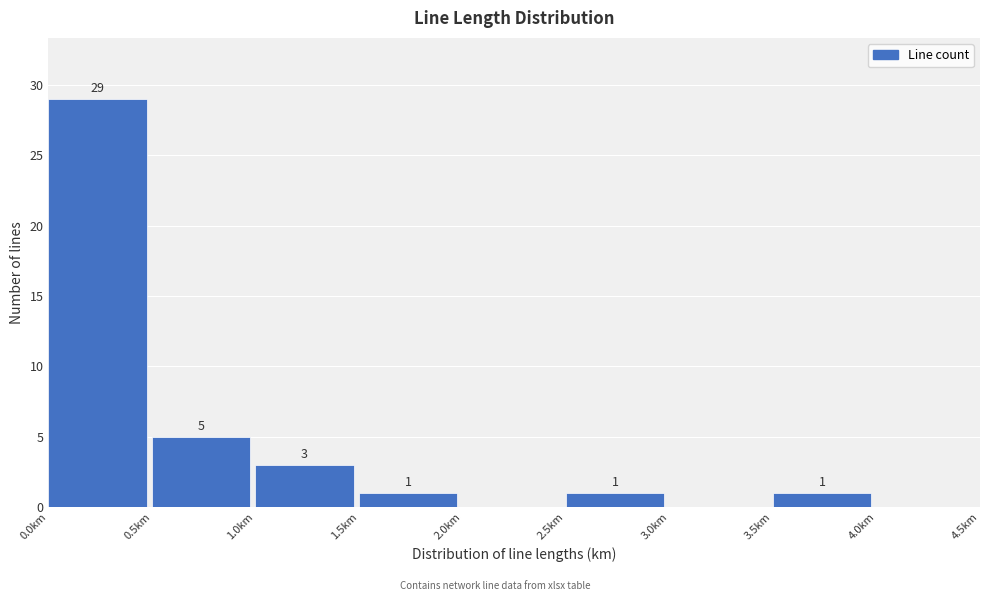

Over which range of the x-axis is the bar tallest?

0.0 to 0.5